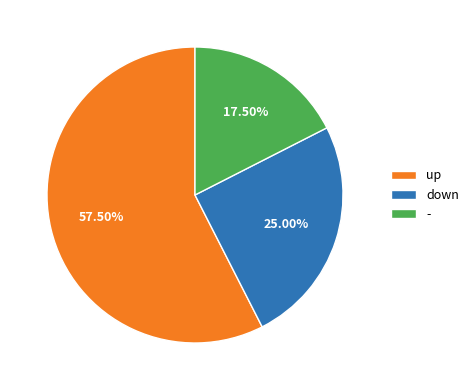

How many segments does this pie chart have?

3